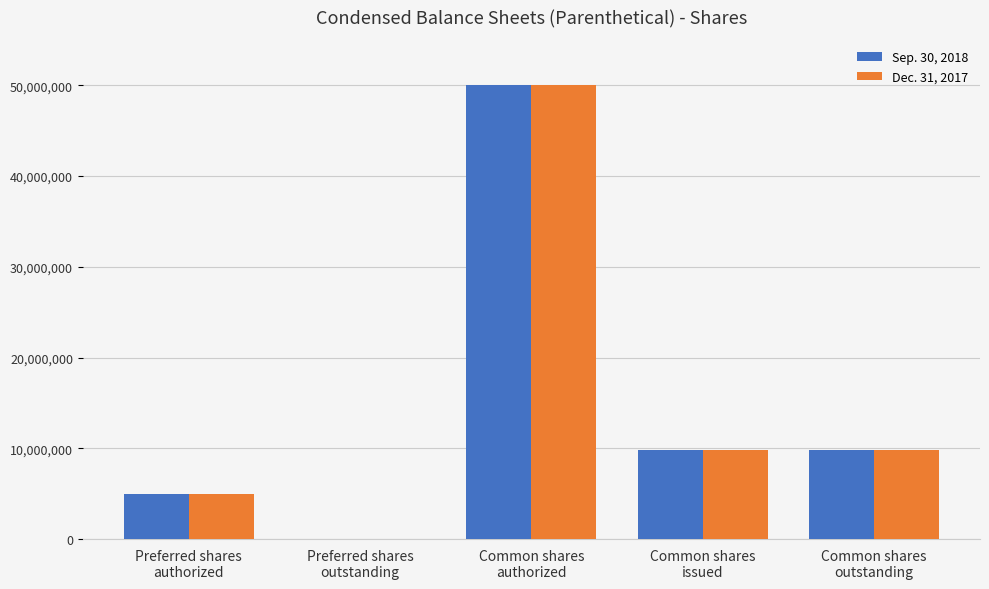

Count the number of data series in this chart.

2